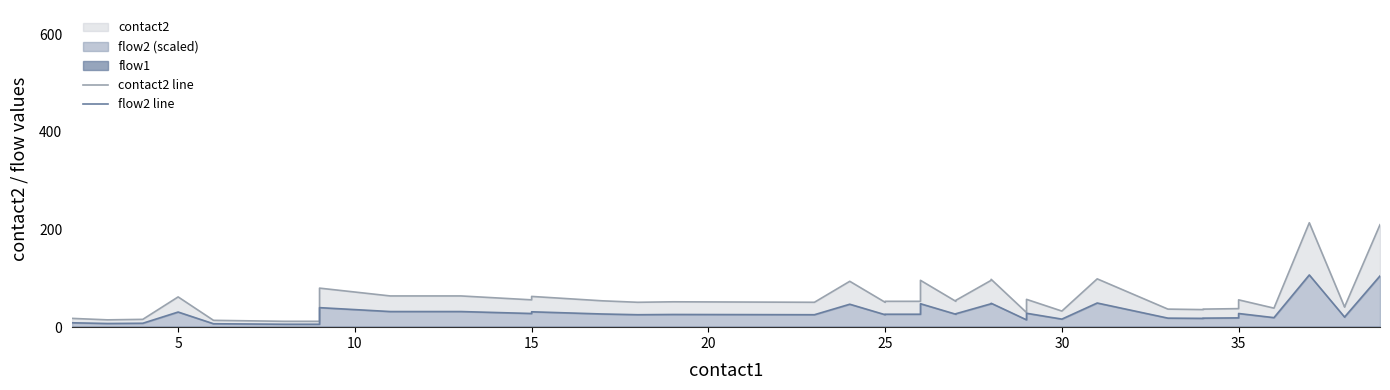

How many interior local valleys does the contact2 line series have?

11